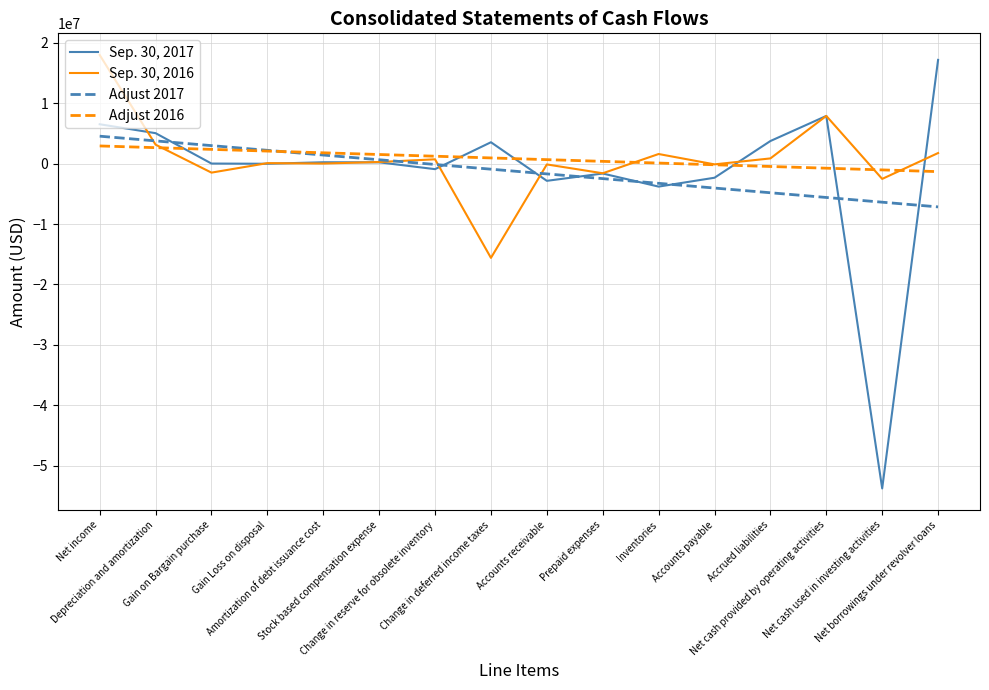

List the series in order of their peak value, highest first.

Sep. 30, 2016, Sep. 30, 2017, Adjust 2017, Adjust 2016